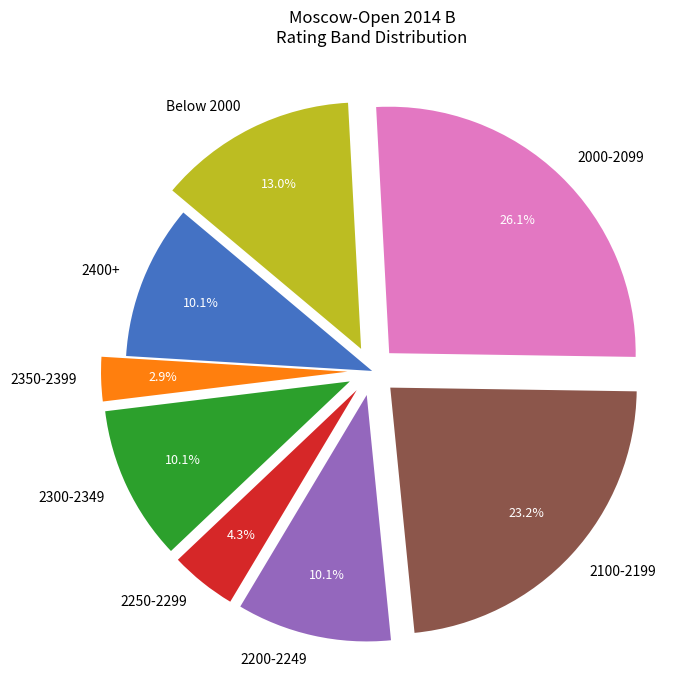

Does 2250-2299 represent more than half of the total?

No